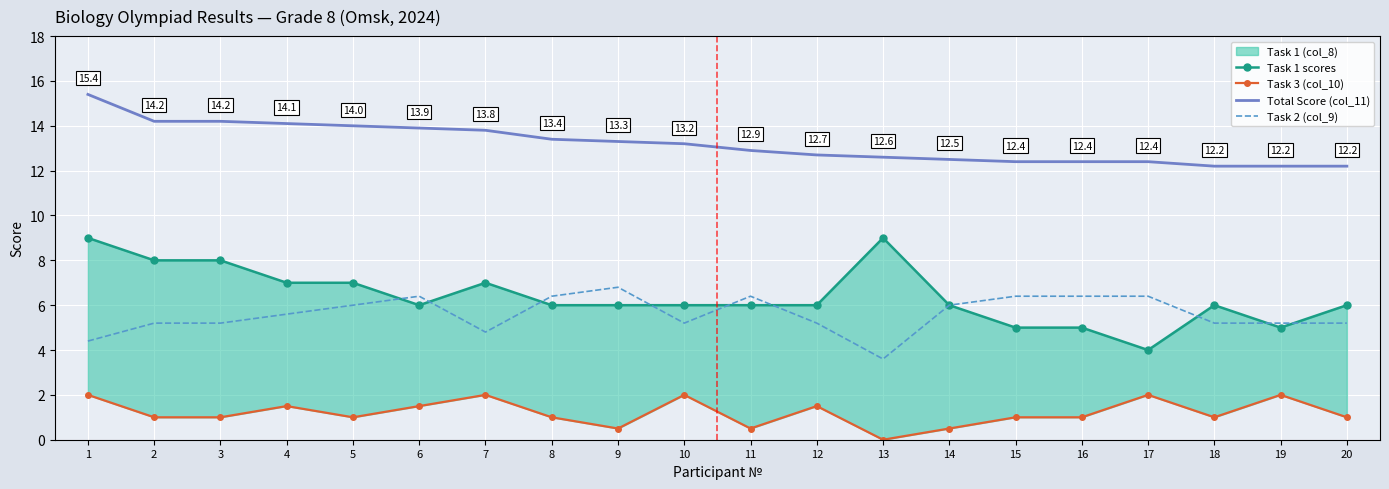

True or false: Task 2 (col_9) and Total Score (col_11) cross at least once.

False